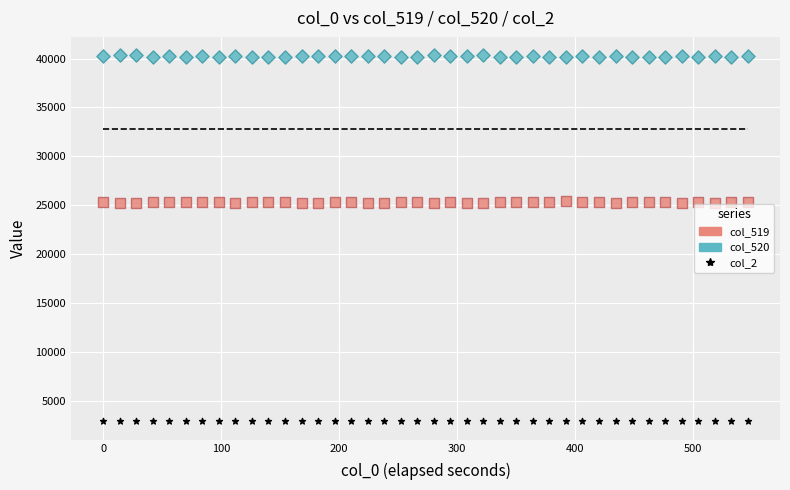

Across all data points, what is the range of Y values (max minus min)?

37438